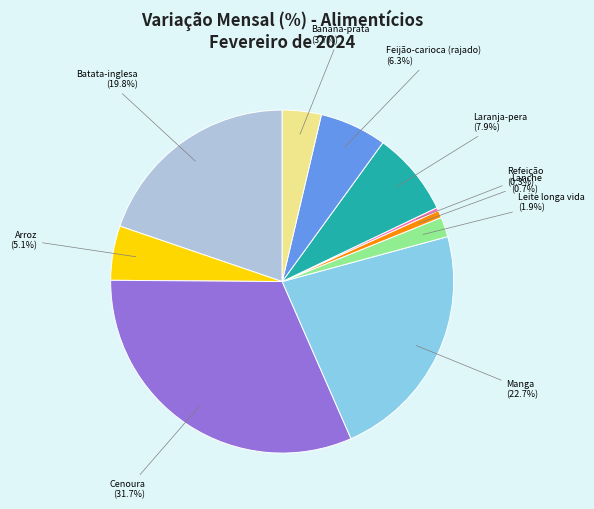

Which has a higher value, Batata-inglesa or Feijão-carioca (rajado)?

Batata-inglesa